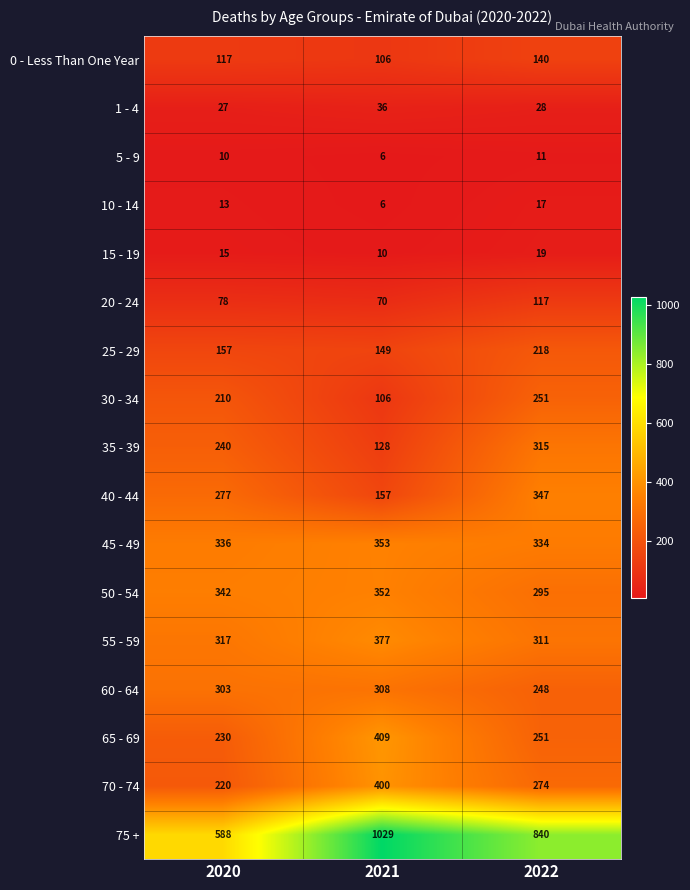

How many distinct data groups are displayed?

17